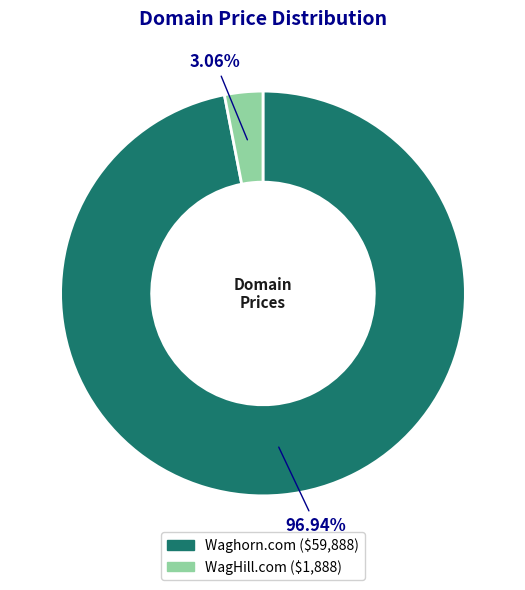

Rank the categories by value from highest to lowest.

Waghorn.com, WagHill.com